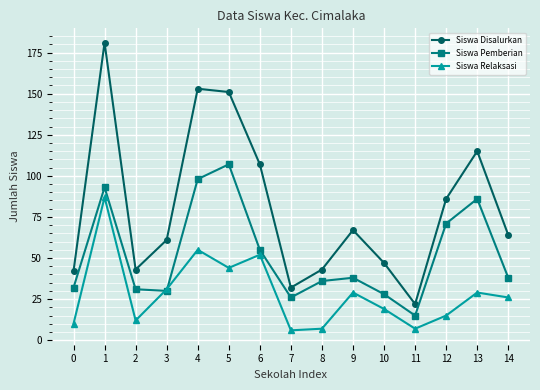

Is this an area chart (filled region under the line)?

No